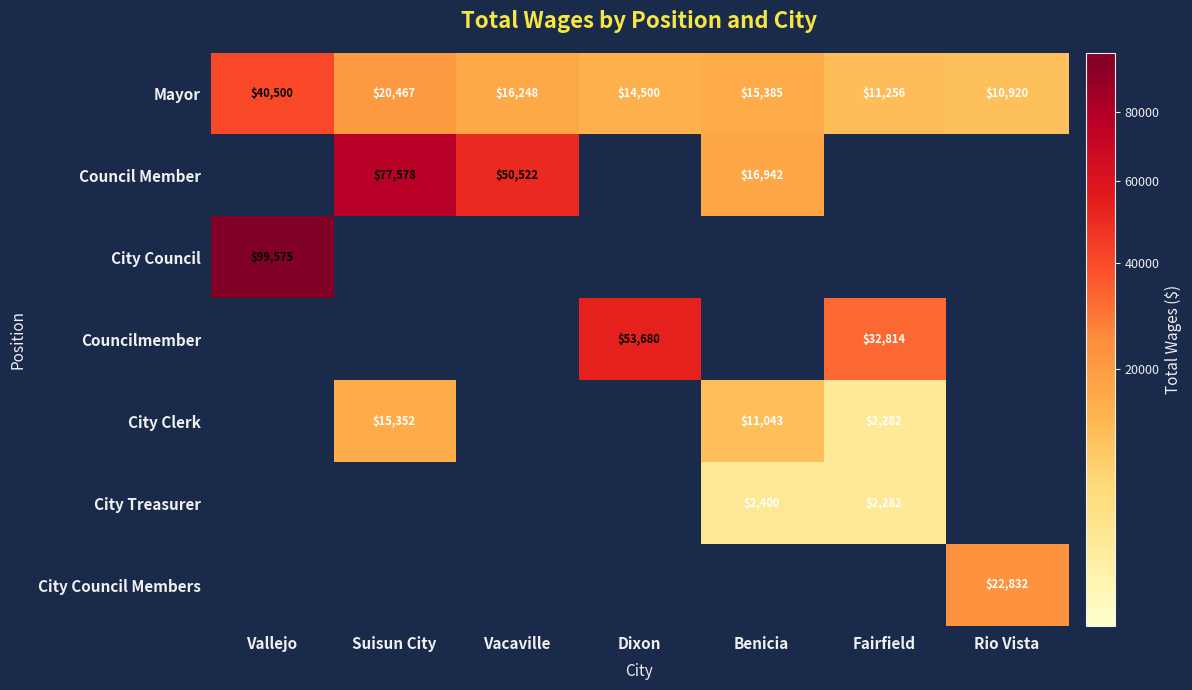

At how many categories does at least one series exceed 53023?

3